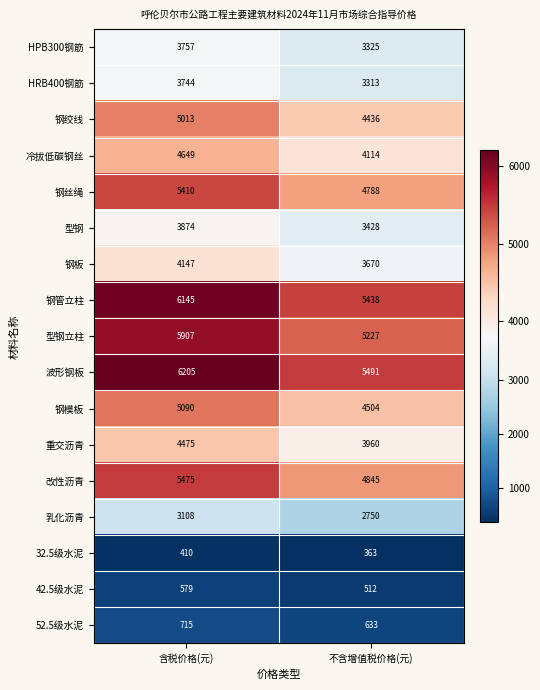

True or false: HPB300钢筋 has a value of 3325 at 不含增值税价格(元).

True